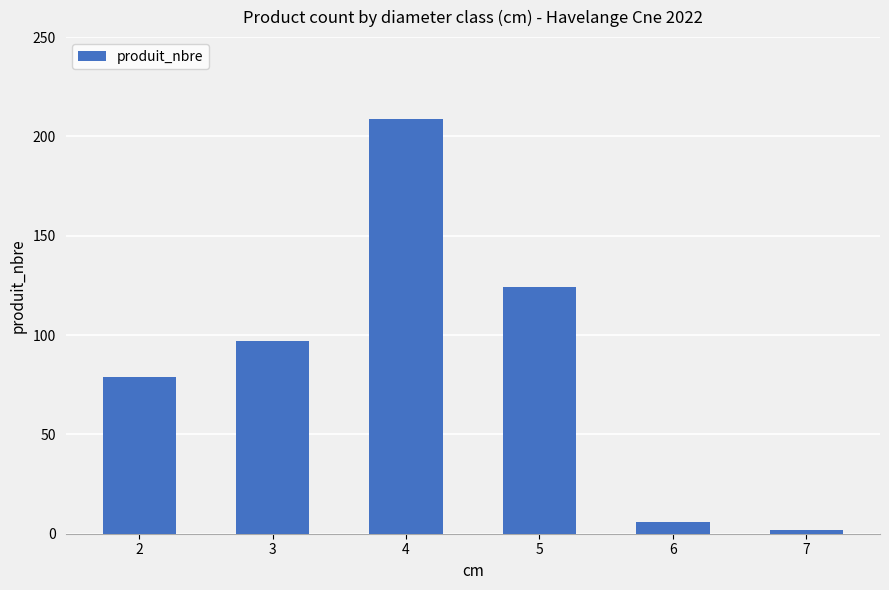

Reading left to right, extract all data points from this chart.

2=79	3=97	4=209	5=124	6=6	7=2